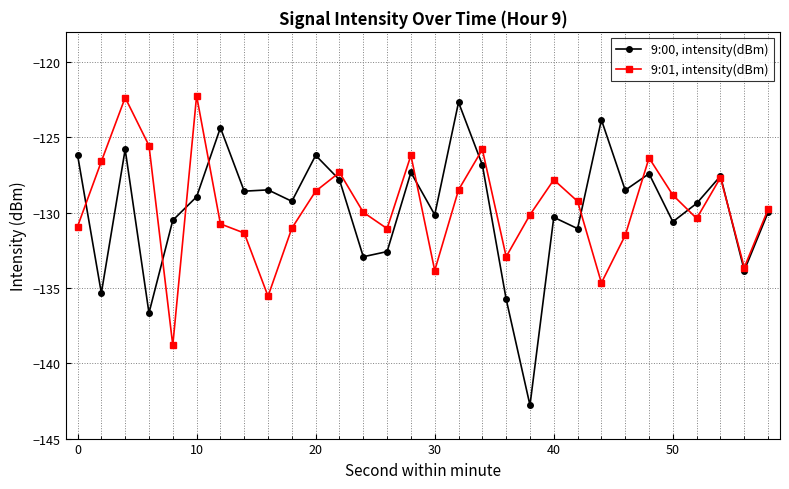

What is the lowest value of the 9:01, intensity(dBm) series?

-138.8